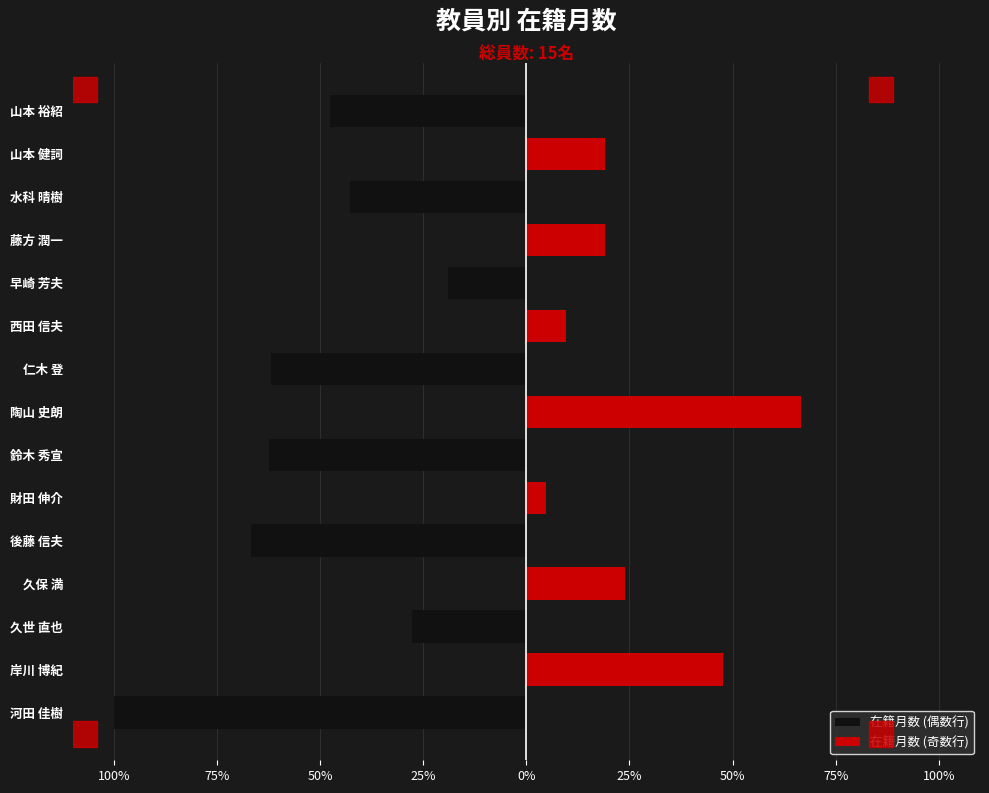

Which series has the largest range (max minus min)?

在籍月数 (偶数行)